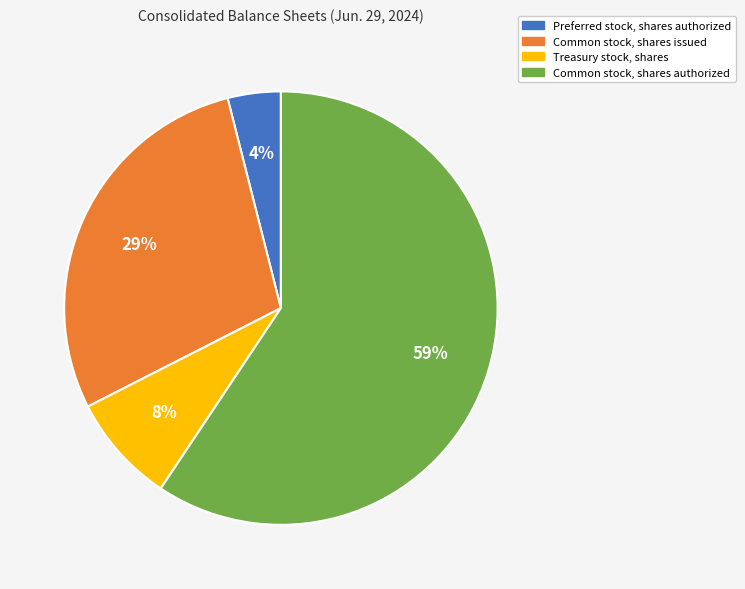

Is there any slice that represents more than half of the pie?

Yes